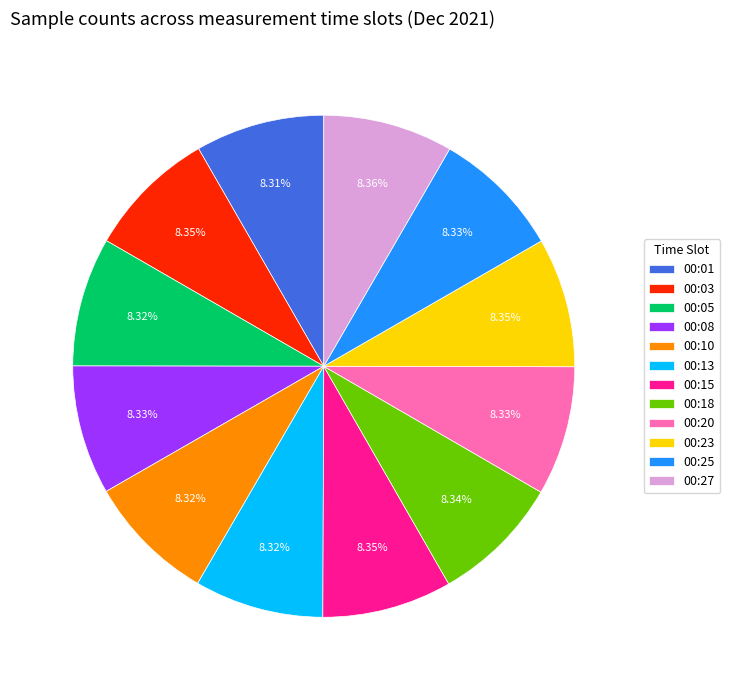

Is there a majority slice in this chart?

No